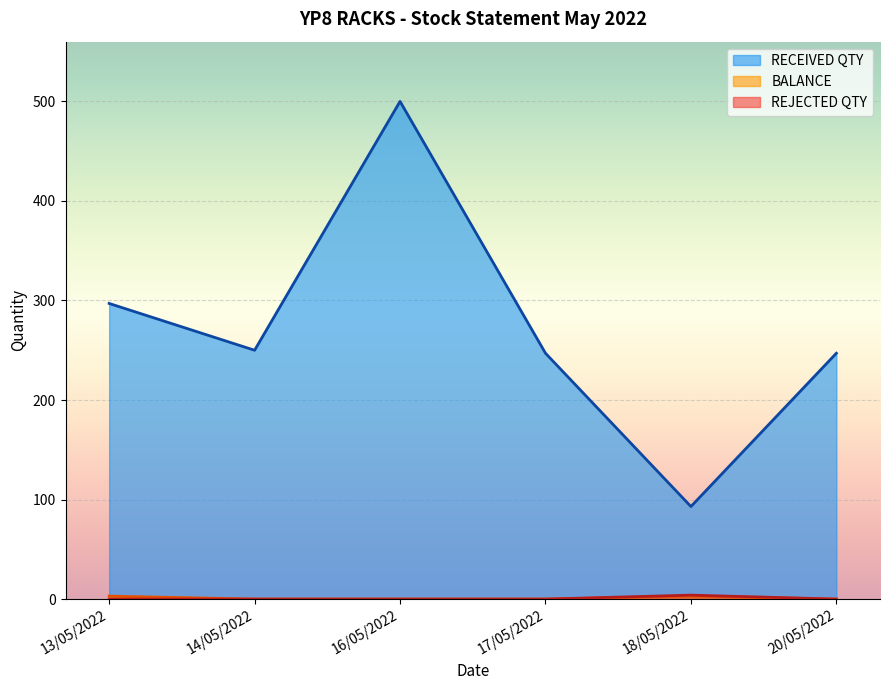

True or false: BALANCE and REJECTED QTY cross at least once.

False